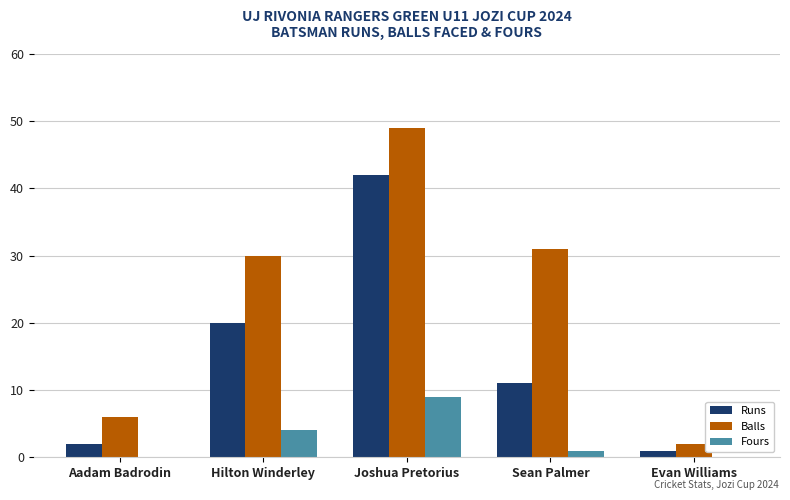

What is the approximate value of Runs at Aadam Badrodin?

2